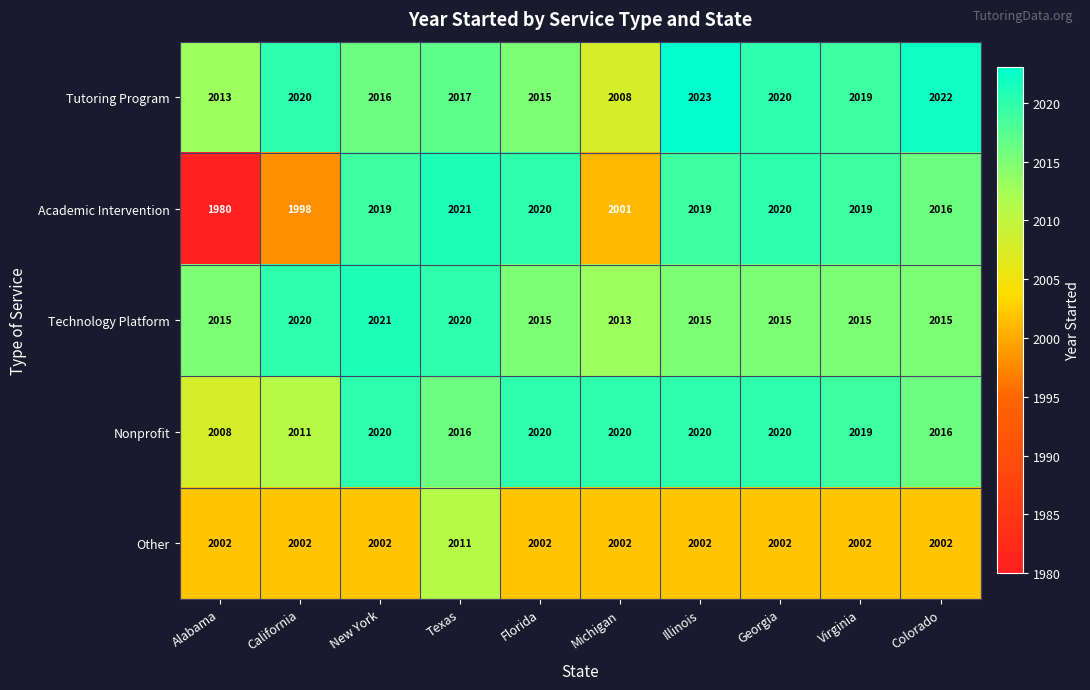

Which category has the lowest value across all series?

Alabama